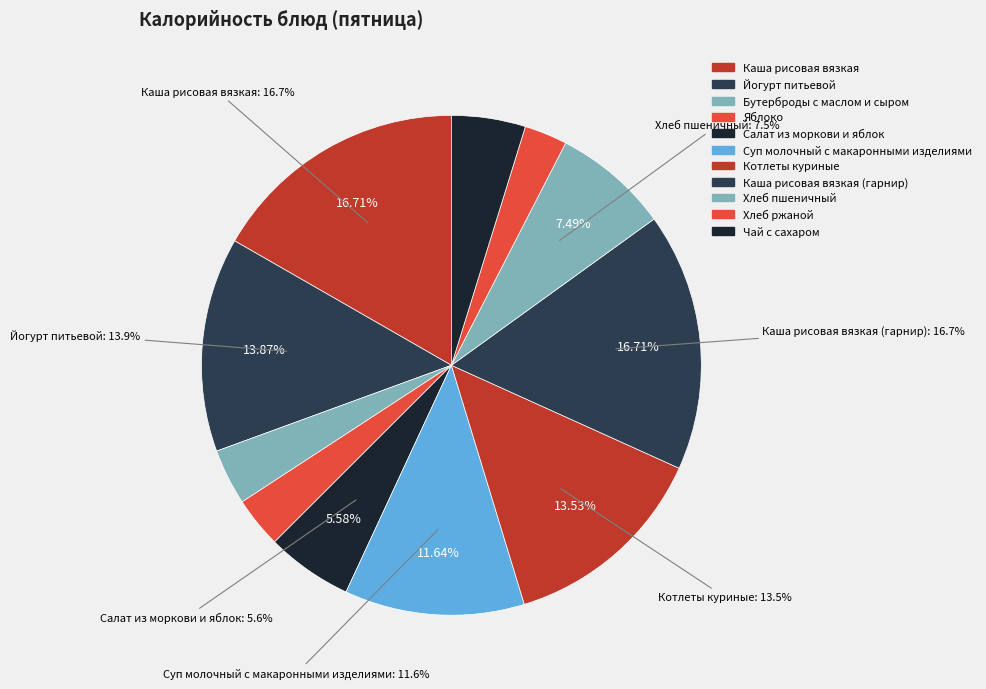

True or false: Йогурт питьевой accounts for 14% of the total.

True